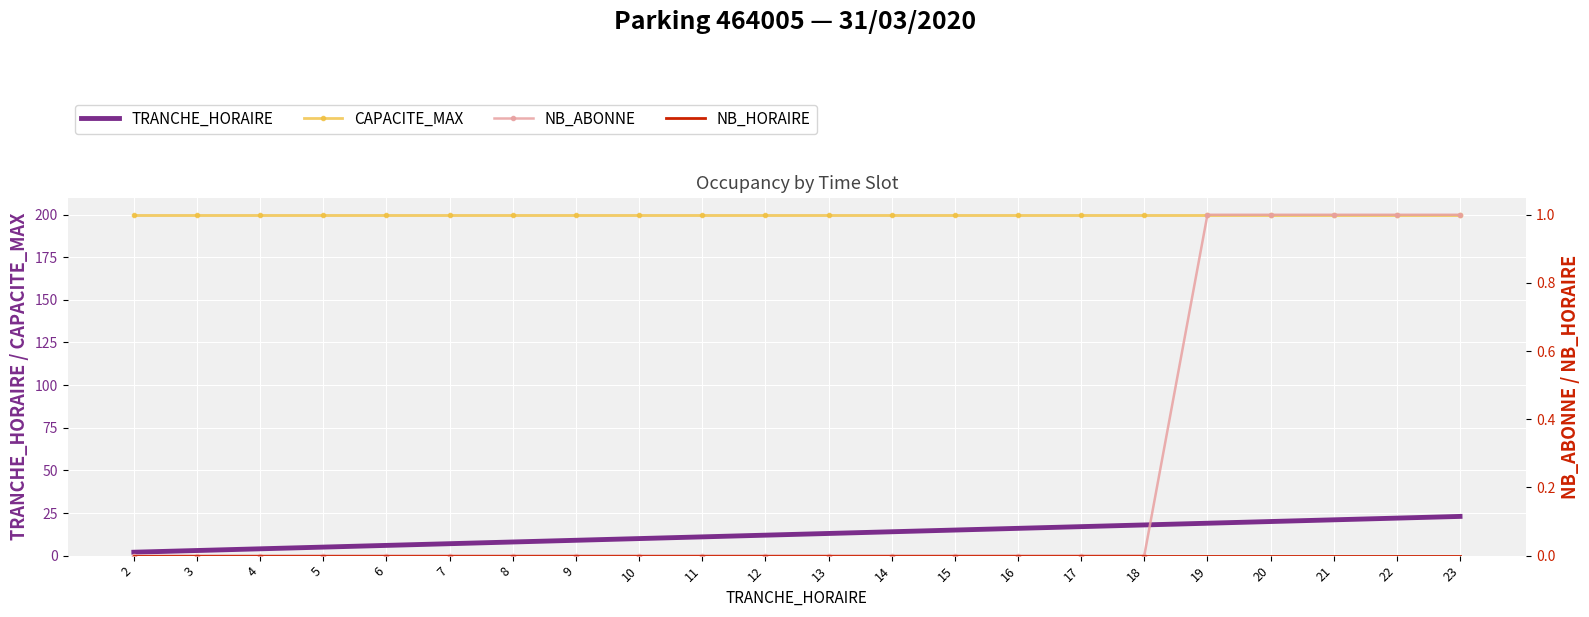

True or false: CAPACITE_MAX and TRANCHE_HORAIRE cross at least once.

False